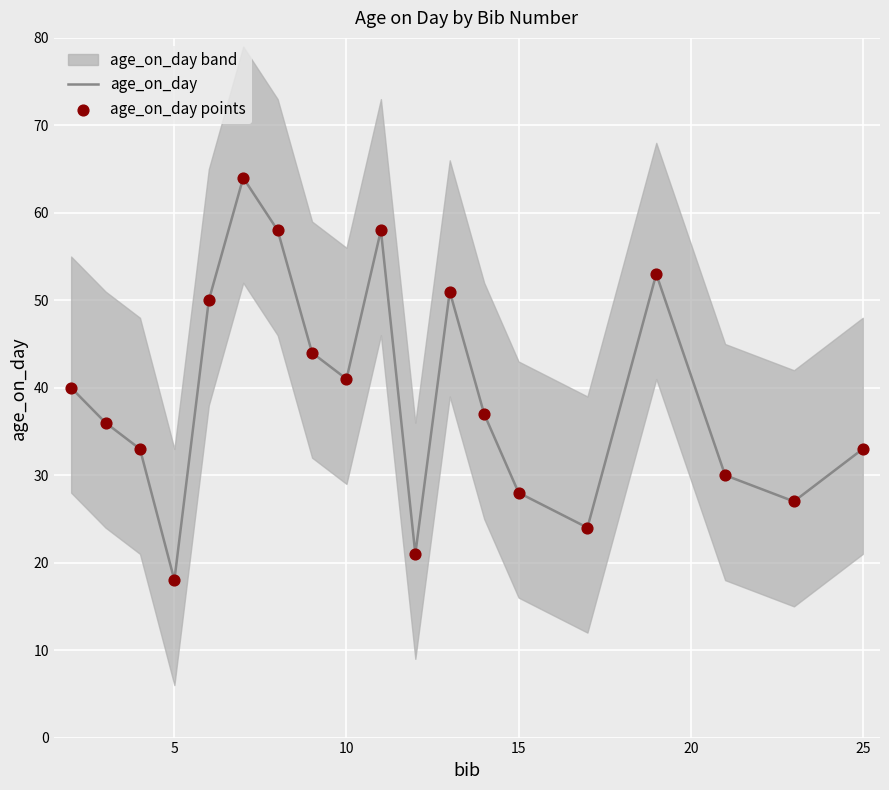

What is the minimum value for age_on_day?

18